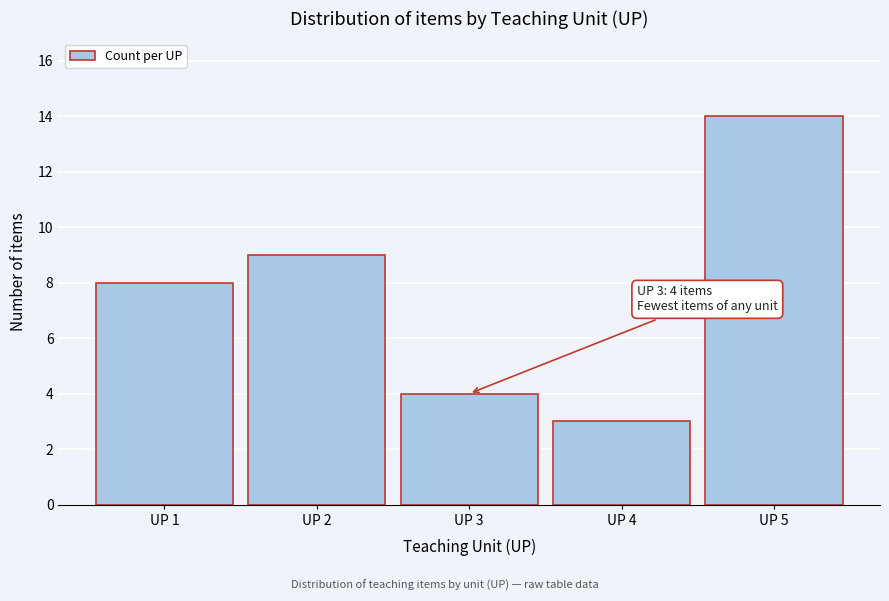

Reading left to right, extract all data points from this chart.

8	9	4	3	14